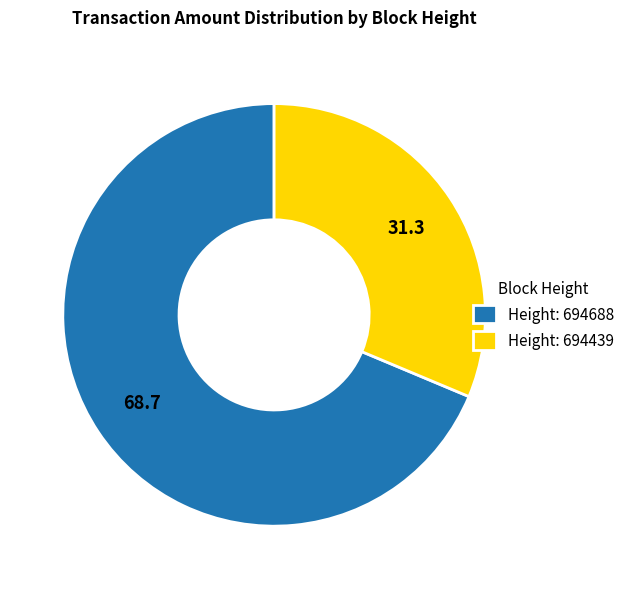

Does Height: 694688 account for over 50% of the chart?

Yes